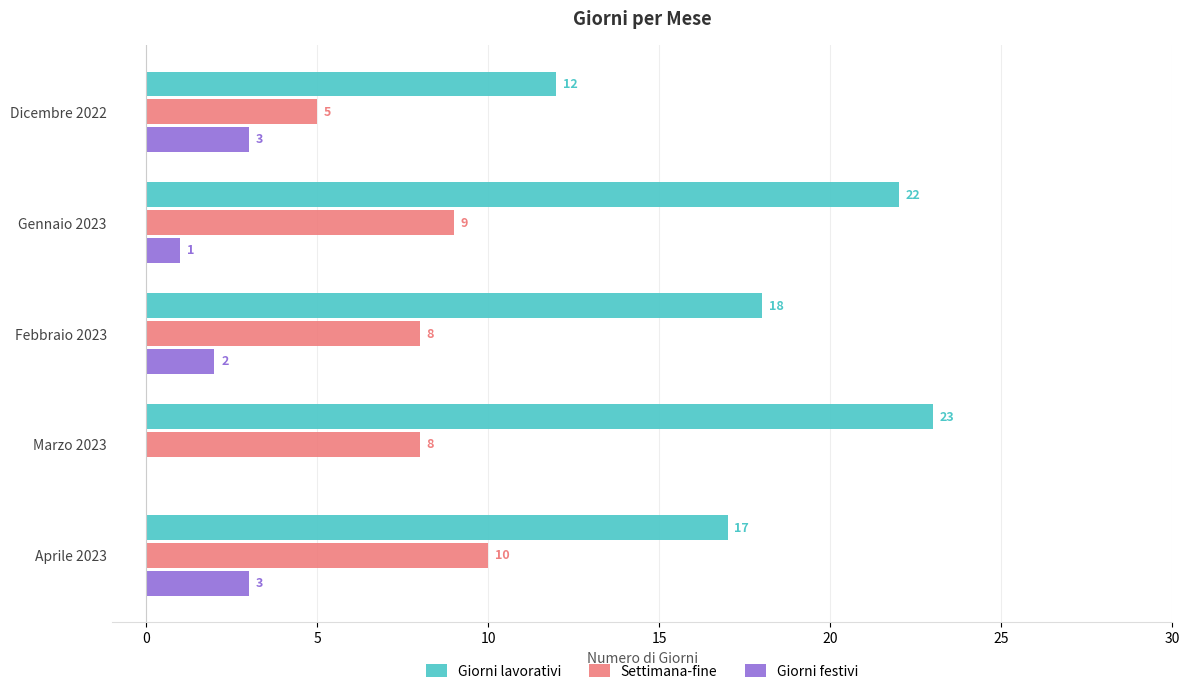

Which series changed the most between Dicembre 2022 and Marzo 2023?

Giorni lavorativi